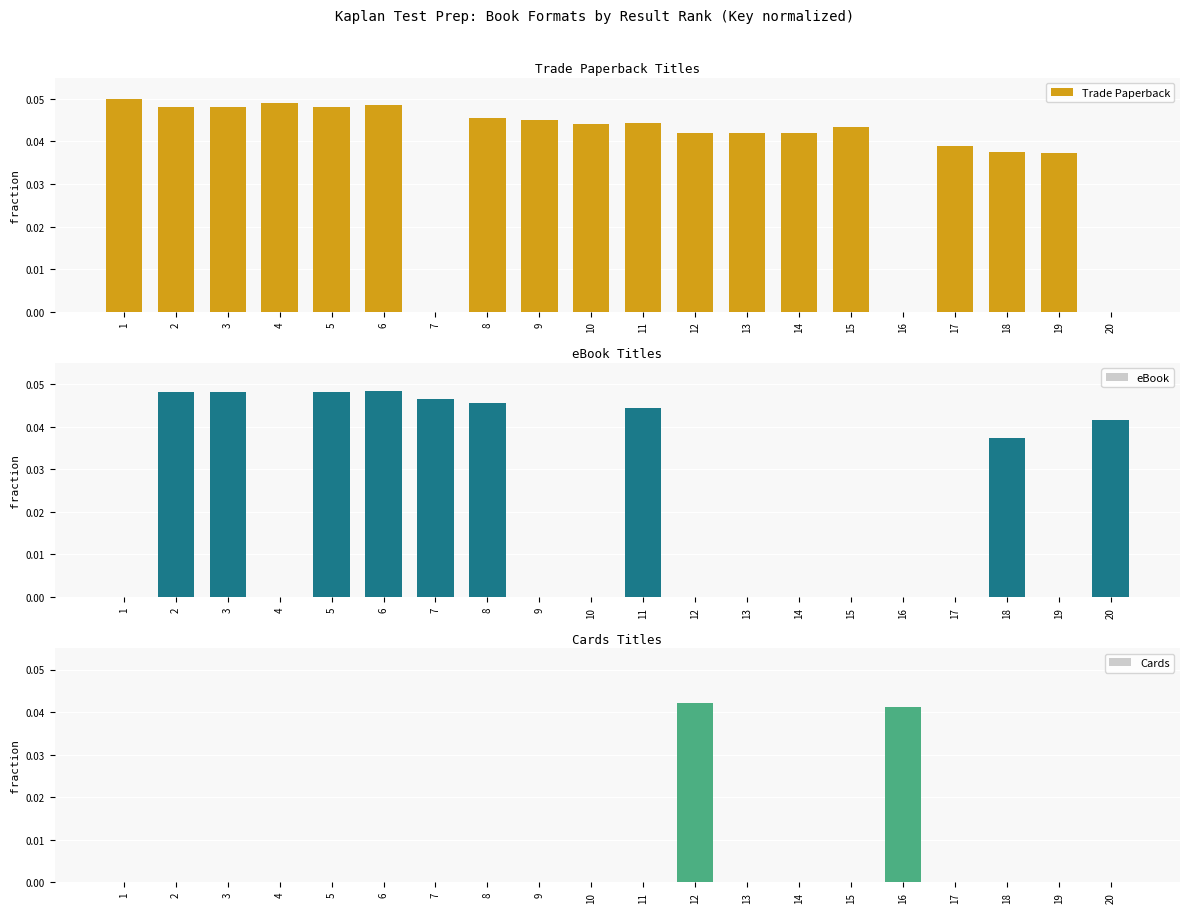

Between 7 and 17, which series saw the biggest shift?

eBook